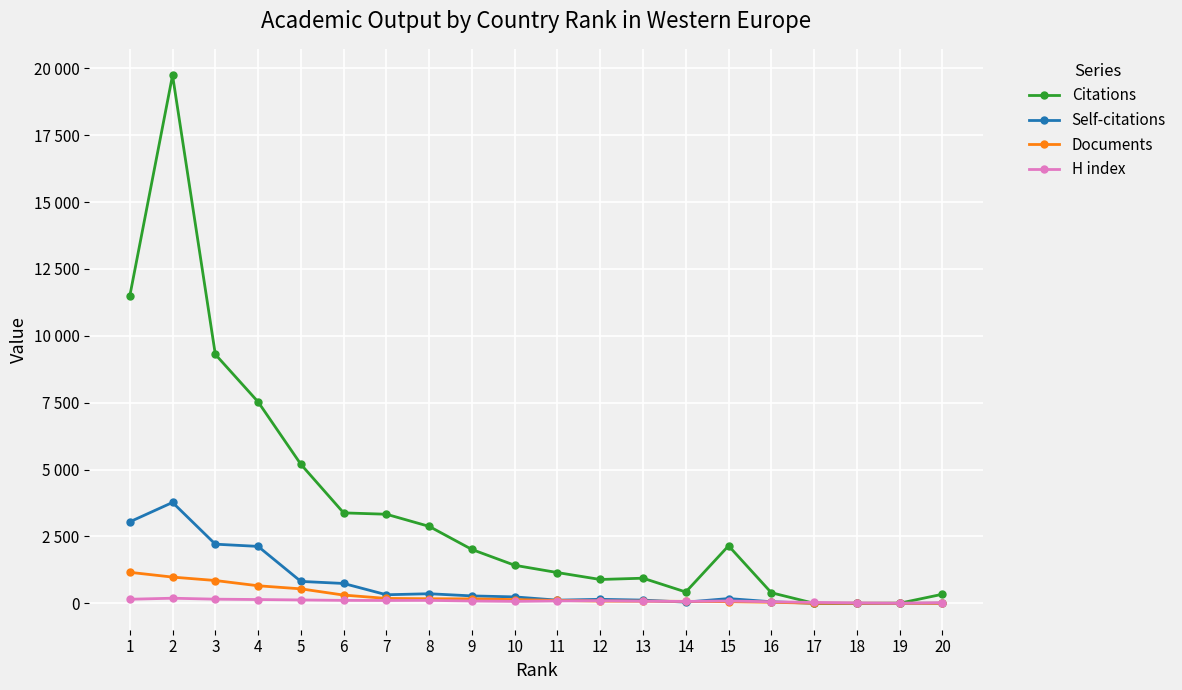

The H index series shows 222 at 4. True or false?

False